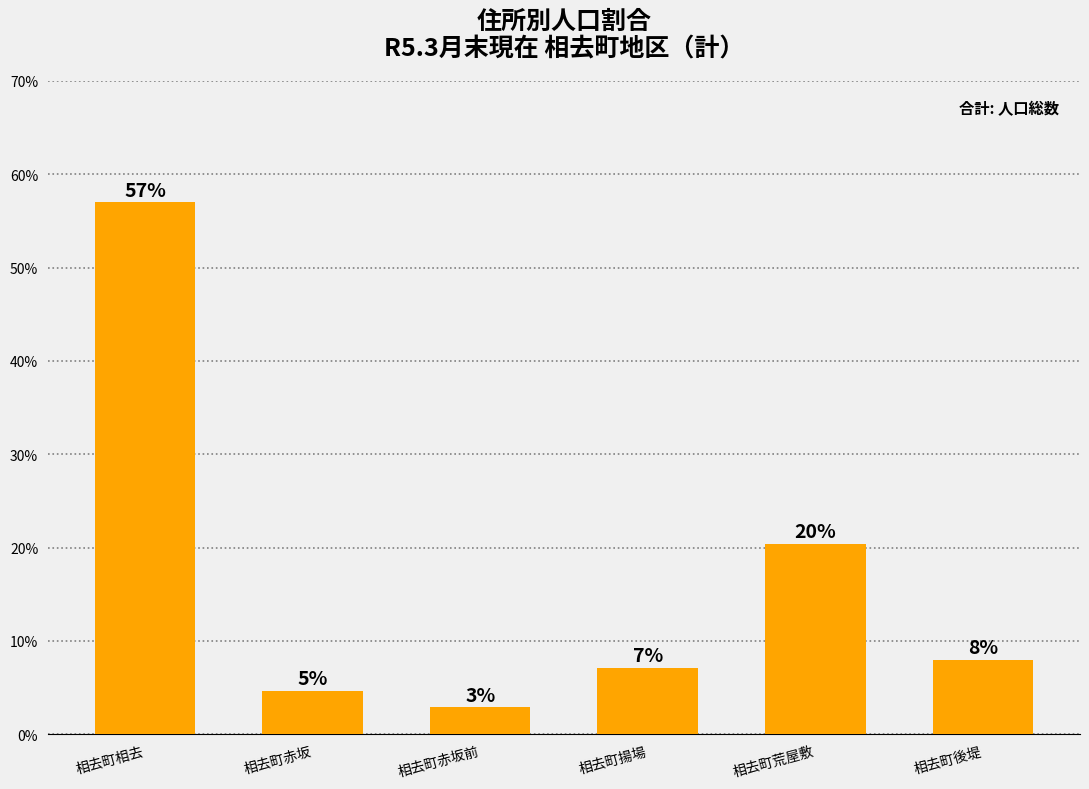

What is the label of the 1st bar from the right?

相去町後堤